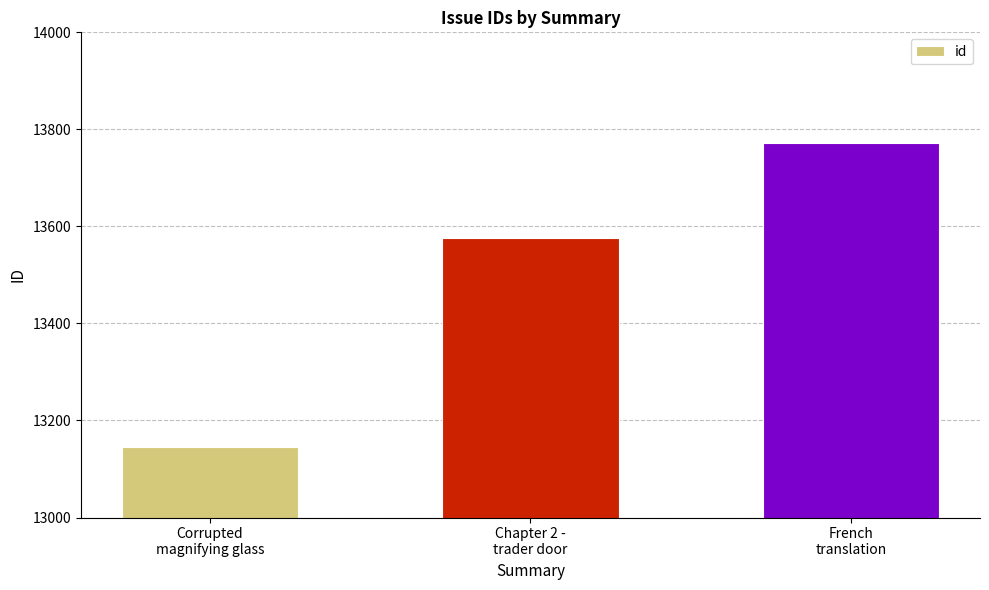

Rank the categories by value from lowest to highest.

Corrupted
magnifying glass, Chapter 2 -
trader door, French
translation